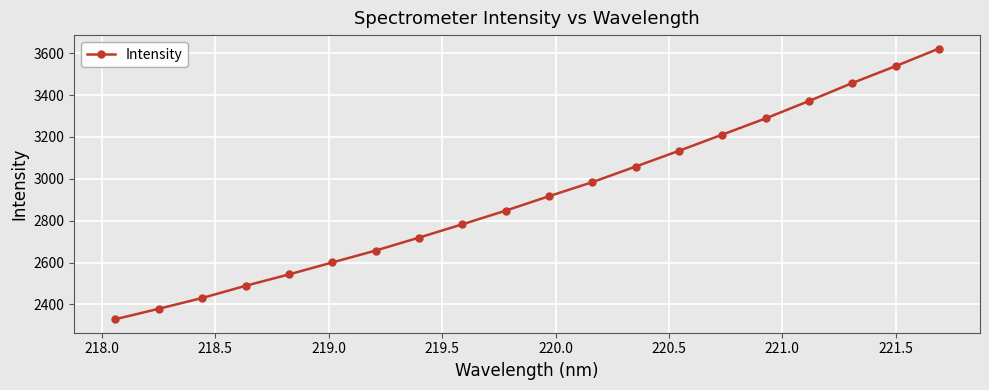

What is the greatest value displayed?

3621.7